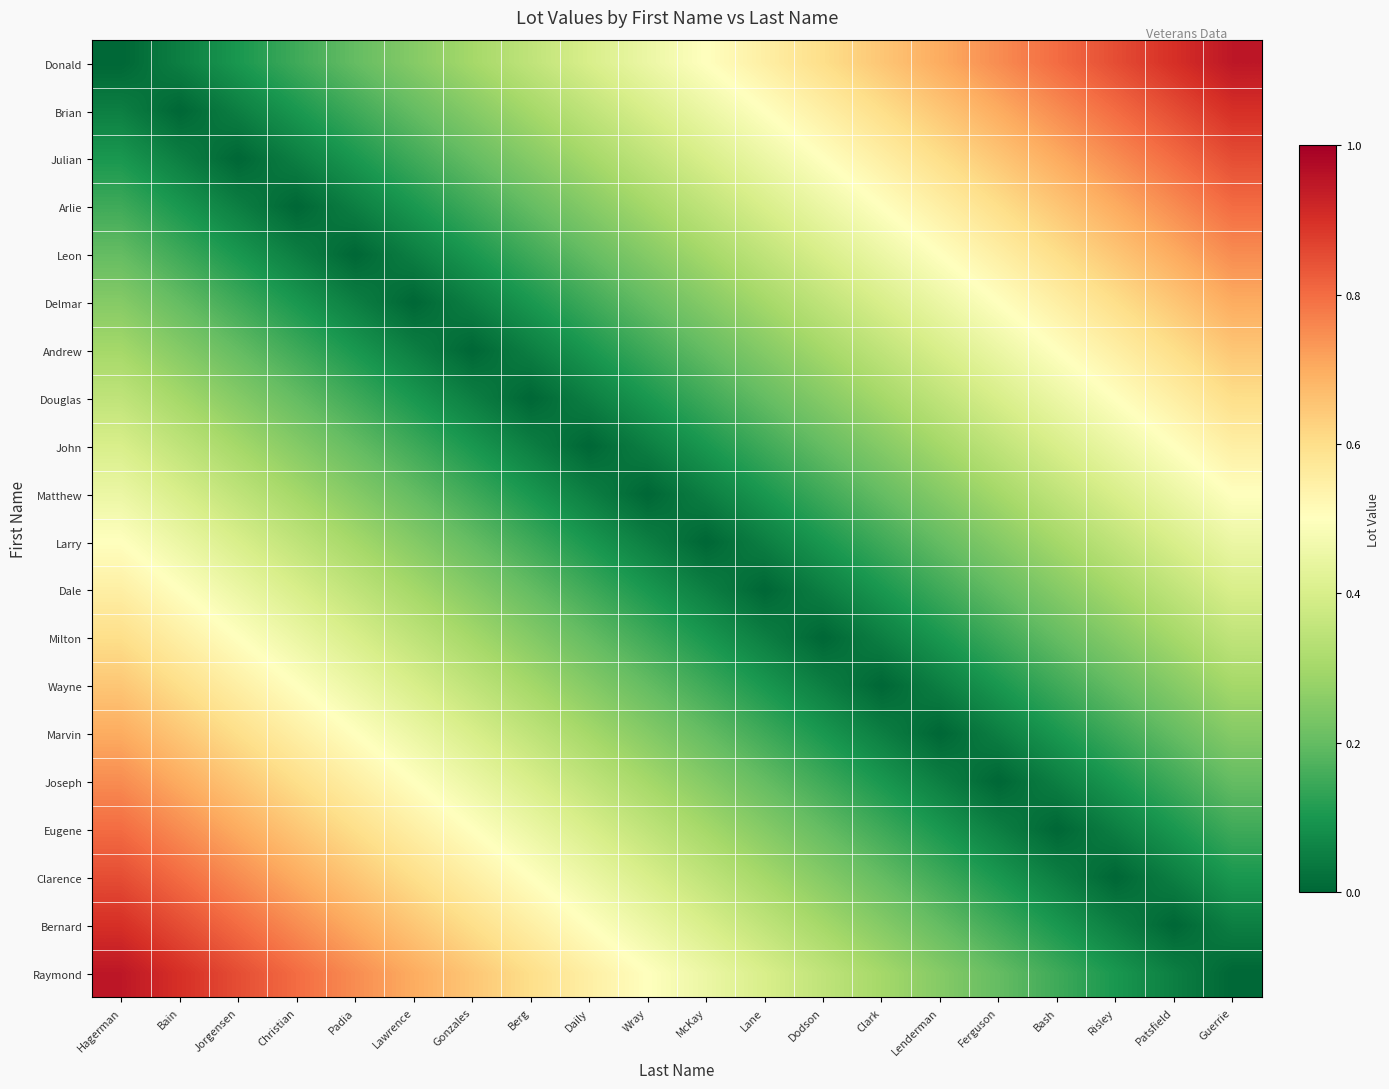

Reading left to right, list all the values displayed in this chart.

Donald: Hagerman=0.0	Bain=0.1	Jorgensen=0.1	Christian=0.1	Padia=0.2	Lawrence=0.2	Gonzales=0.3	Berg=0.3	Daily=0.4	Wray=0.5	McKay=0.5	Lane=0.6	Dodson=0.6	Clark=0.7	Lenderman=0.7	Ferguson=0.8	Bash=0.8	Risley=0.8	Patsfield=0.9	Guerrie=0.9
Brian: Hagerman=0.1	Bain=0.0	Jorgensen=0.1	Christian=0.1	Padia=0.1	Lawrence=0.2	Gonzales=0.2	Berg=0.3	Daily=0.3	Wray=0.4	McKay=0.5	Lane=0.5	Dodson=0.6	Clark=0.6	Lenderman=0.7	Ferguson=0.7	Bash=0.8	Risley=0.8	Patsfield=0.8	Guerrie=0.9
Julian: Hagerman=0.1	Bain=0.1	Jorgensen=0.0	Christian=0.1	Padia=0.1	Lawrence=0.1	Gonzales=0.2	Berg=0.2	Daily=0.3	Wray=0.3	McKay=0.4	Lane=0.5	Dodson=0.5	Clark=0.6	Lenderman=0.6	Ferguson=0.7	Bash=0.7	Risley=0.8	Patsfield=0.8	Guerrie=0.8
Arlie: Hagerman=0.1	Bain=0.1	Jorgensen=0.1	Christian=0.0	Padia=0.1	Lawrence=0.1	Gonzales=0.1	Berg=0.2	Daily=0.2	Wray=0.3	McKay=0.3	Lane=0.4	Dodson=0.5	Clark=0.5	Lenderman=0.6	Ferguson=0.6	Bash=0.7	Risley=0.7	Patsfield=0.8	Guerrie=0.8
Leon: Hagerman=0.2	Bain=0.1	Jorgensen=0.1	Christian=0.1	Padia=0.0	Lawrence=0.1	Gonzales=0.1	Berg=0.1	Daily=0.2	Wray=0.2	McKay=0.3	Lane=0.3	Dodson=0.4	Clark=0.5	Lenderman=0.5	Ferguson=0.6	Bash=0.6	Risley=0.7	Patsfield=0.7	Guerrie=0.8
Delmar: Hagerman=0.2	Bain=0.2	Jorgensen=0.1	Christian=0.1	Padia=0.1	Lawrence=0.0	Gonzales=0.1	Berg=0.1	Daily=0.1	Wray=0.2	McKay=0.2	Lane=0.3	Dodson=0.3	Clark=0.4	Lenderman=0.5	Ferguson=0.5	Bash=0.6	Risley=0.6	Patsfield=0.7	Guerrie=0.7
Andrew: Hagerman=0.3	Bain=0.2	Jorgensen=0.2	Christian=0.1	Padia=0.1	Lawrence=0.1	Gonzales=0.0	Berg=0.1	Daily=0.1	Wray=0.1	McKay=0.2	Lane=0.2	Dodson=0.3	Clark=0.3	Lenderman=0.4	Ferguson=0.5	Bash=0.5	Risley=0.6	Patsfield=0.6	Guerrie=0.7
Douglas: Hagerman=0.3	Bain=0.3	Jorgensen=0.2	Christian=0.2	Padia=0.1	Lawrence=0.1	Gonzales=0.1	Berg=0.0	Daily=0.1	Wray=0.1	McKay=0.1	Lane=0.2	Dodson=0.2	Clark=0.3	Lenderman=0.3	Ferguson=0.4	Bash=0.5	Risley=0.5	Patsfield=0.6	Guerrie=0.6
John: Hagerman=0.4	Bain=0.3	Jorgensen=0.3	Christian=0.2	Padia=0.2	Lawrence=0.1	Gonzales=0.1	Berg=0.1	Daily=0.0	Wray=0.1	McKay=0.1	Lane=0.1	Dodson=0.2	Clark=0.2	Lenderman=0.3	Ferguson=0.3	Bash=0.4	Risley=0.5	Patsfield=0.5	Guerrie=0.6
Matthew: Hagerman=0.5	Bain=0.4	Jorgensen=0.3	Christian=0.3	Padia=0.2	Lawrence=0.2	Gonzales=0.1	Berg=0.1	Daily=0.1	Wray=0.0	McKay=0.1	Lane=0.1	Dodson=0.1	Clark=0.2	Lenderman=0.2	Ferguson=0.3	Bash=0.3	Risley=0.4	Patsfield=0.5	Guerrie=0.5
Larry: Hagerman=0.5	Bain=0.5	Jorgensen=0.4	Christian=0.3	Padia=0.3	Lawrence=0.2	Gonzales=0.2	Berg=0.1	Daily=0.1	Wray=0.1	McKay=0.0	Lane=0.1	Dodson=0.1	Clark=0.1	Lenderman=0.2	Ferguson=0.2	Bash=0.3	Risley=0.3	Patsfield=0.4	Guerrie=0.5
Dale: Hagerman=0.6	Bain=0.5	Jorgensen=0.5	Christian=0.4	Padia=0.3	Lawrence=0.3	Gonzales=0.2	Berg=0.2	Daily=0.1	Wray=0.1	McKay=0.1	Lane=0.0	Dodson=0.1	Clark=0.1	Lenderman=0.1	Ferguson=0.2	Bash=0.2	Risley=0.3	Patsfield=0.3	Guerrie=0.4
Milton: Hagerman=0.6	Bain=0.6	Jorgensen=0.5	Christian=0.5	Padia=0.4	Lawrence=0.3	Gonzales=0.3	Berg=0.2	Daily=0.2	Wray=0.1	McKay=0.1	Lane=0.1	Dodson=0.0	Clark=0.1	Lenderman=0.1	Ferguson=0.1	Bash=0.2	Risley=0.2	Patsfield=0.3	Guerrie=0.3
Wayne: Hagerman=0.7	Bain=0.6	Jorgensen=0.6	Christian=0.5	Padia=0.5	Lawrence=0.4	Gonzales=0.3	Berg=0.3	Daily=0.2	Wray=0.2	McKay=0.1	Lane=0.1	Dodson=0.1	Clark=0.0	Lenderman=0.1	Ferguson=0.1	Bash=0.1	Risley=0.2	Patsfield=0.2	Guerrie=0.3
Marvin: Hagerman=0.7	Bain=0.7	Jorgensen=0.6	Christian=0.6	Padia=0.5	Lawrence=0.5	Gonzales=0.4	Berg=0.3	Daily=0.3	Wray=0.2	McKay=0.2	Lane=0.1	Dodson=0.1	Clark=0.1	Lenderman=0.0	Ferguson=0.1	Bash=0.1	Risley=0.1	Patsfield=0.2	Guerrie=0.2
Joseph: Hagerman=0.8	Bain=0.7	Jorgensen=0.7	Christian=0.6	Padia=0.6	Lawrence=0.5	Gonzales=0.5	Berg=0.4	Daily=0.3	Wray=0.3	McKay=0.2	Lane=0.2	Dodson=0.1	Clark=0.1	Lenderman=0.1	Ferguson=0.0	Bash=0.1	Risley=0.1	Patsfield=0.1	Guerrie=0.2
Eugene: Hagerman=0.8	Bain=0.8	Jorgensen=0.7	Christian=0.7	Padia=0.6	Lawrence=0.6	Gonzales=0.5	Berg=0.5	Daily=0.4	Wray=0.3	McKay=0.3	Lane=0.2	Dodson=0.2	Clark=0.1	Lenderman=0.1	Ferguson=0.1	Bash=0.0	Risley=0.1	Patsfield=0.1	Guerrie=0.1
Clarence: Hagerman=0.8	Bain=0.8	Jorgensen=0.8	Christian=0.7	Padia=0.7	Lawrence=0.6	Gonzales=0.6	Berg=0.5	Daily=0.5	Wray=0.4	McKay=0.3	Lane=0.3	Dodson=0.2	Clark=0.2	Lenderman=0.1	Ferguson=0.1	Bash=0.1	Risley=0.0	Patsfield=0.1	Guerrie=0.1
Bernard: Hagerman=0.9	Bain=0.8	Jorgensen=0.8	Christian=0.8	Padia=0.7	Lawrence=0.7	Gonzales=0.6	Berg=0.6	Daily=0.5	Wray=0.5	McKay=0.4	Lane=0.3	Dodson=0.3	Clark=0.2	Lenderman=0.2	Ferguson=0.1	Bash=0.1	Risley=0.1	Patsfield=0.0	Guerrie=0.1
Raymond: Hagerman=0.9	Bain=0.9	Jorgensen=0.8	Christian=0.8	Padia=0.8	Lawrence=0.7	Gonzales=0.7	Berg=0.6	Daily=0.6	Wray=0.5	McKay=0.5	Lane=0.4	Dodson=0.3	Clark=0.3	Lenderman=0.2	Ferguson=0.2	Bash=0.1	Risley=0.1	Patsfield=0.1	Guerrie=0.0